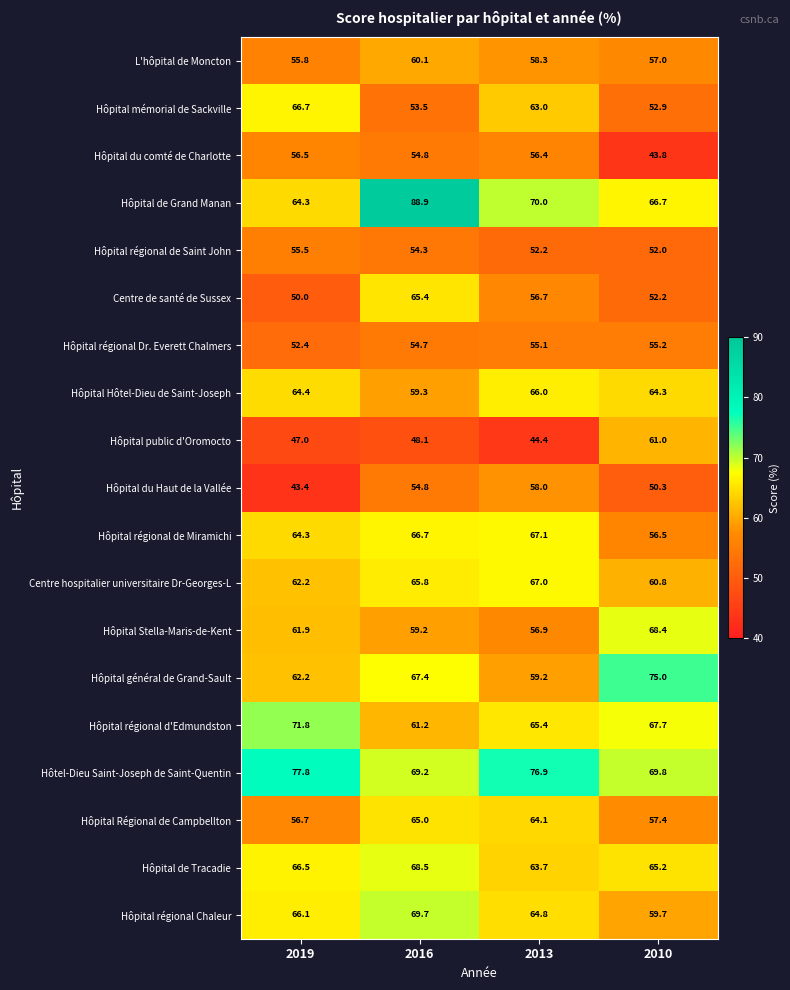

Which series changed the most between 2016 and 2010?

Hôpital de Grand Manan